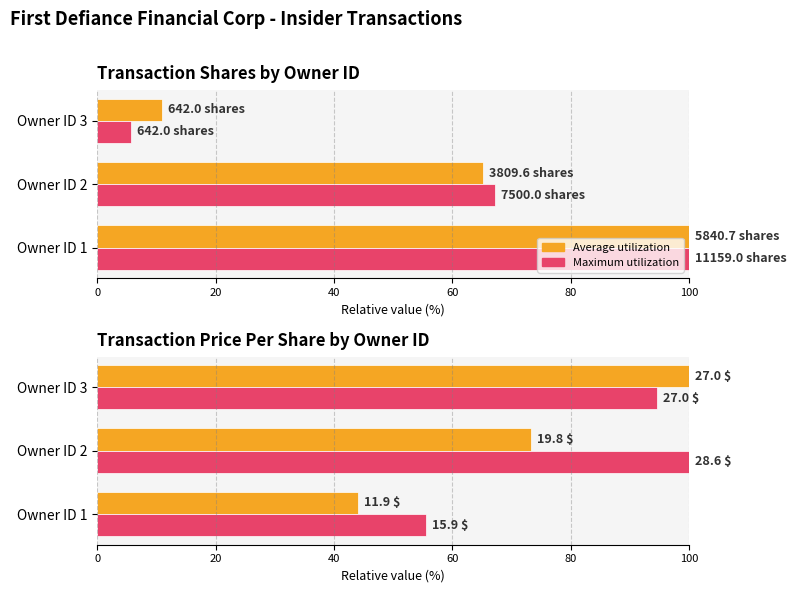

Rank the series at Owner ID 3 from highest to lowest value.

Average utilization, Maximum utilization